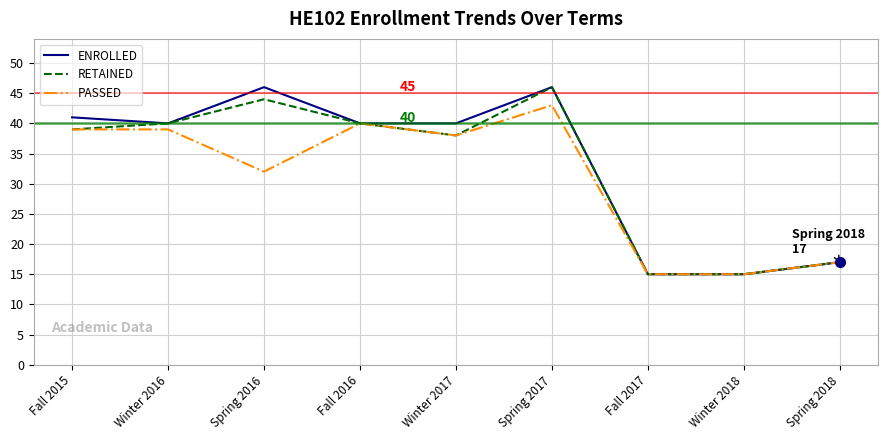

What is the smallest value displayed?

15